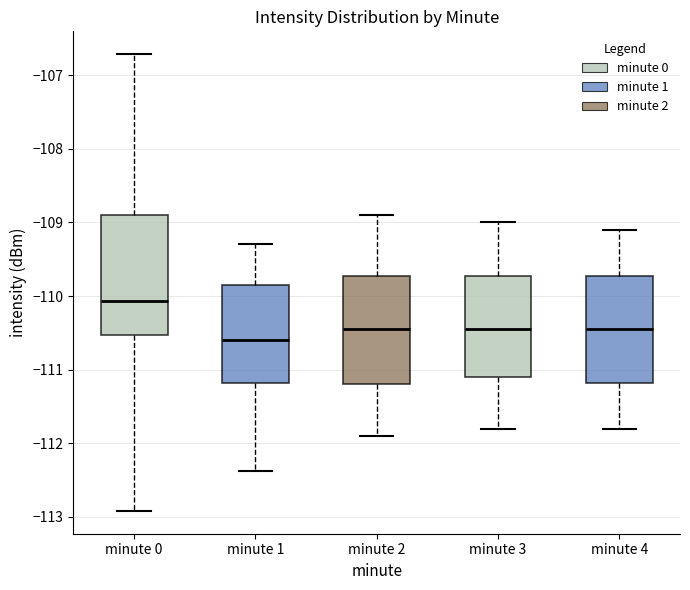

Where is the lower edge of the box for minute 2 on the y-axis? The values are not printed on the chart, so give them approximately, as read against the axis.

-111.2